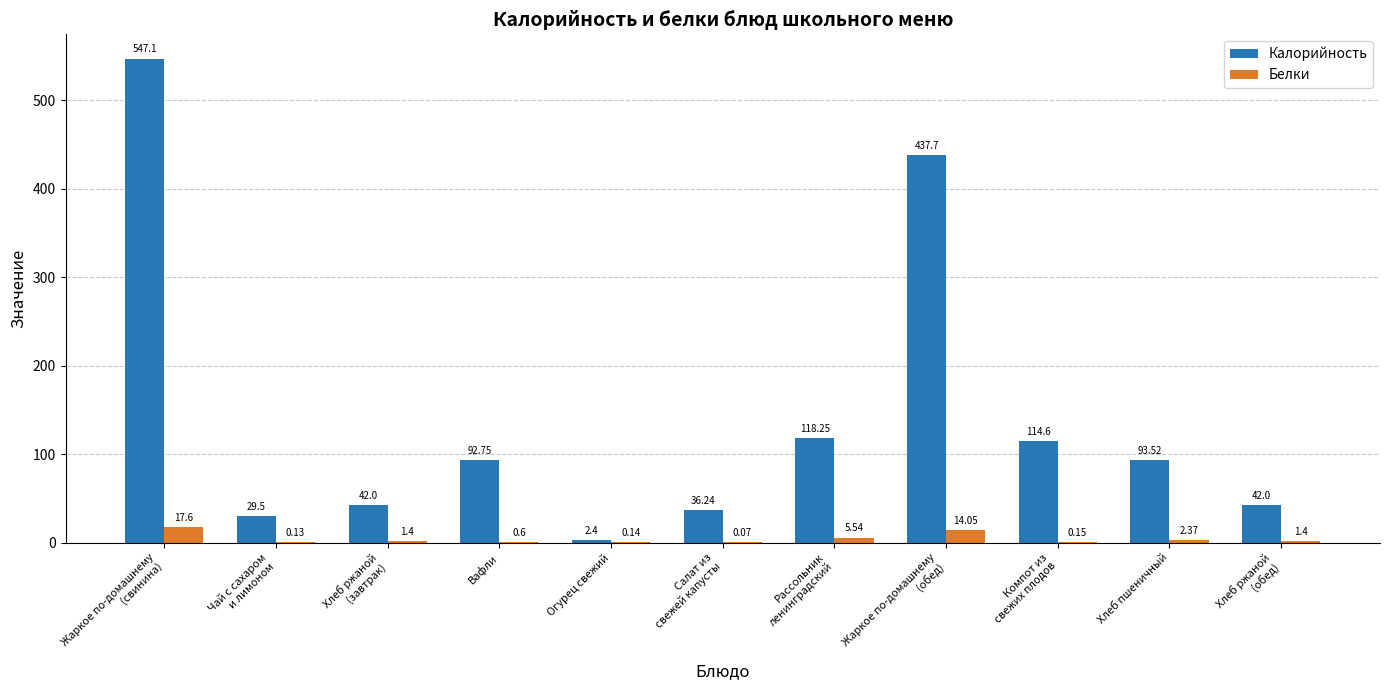

At which category does the chart reach its peak across all series?

Жаркое по-домашнему
(свинина)